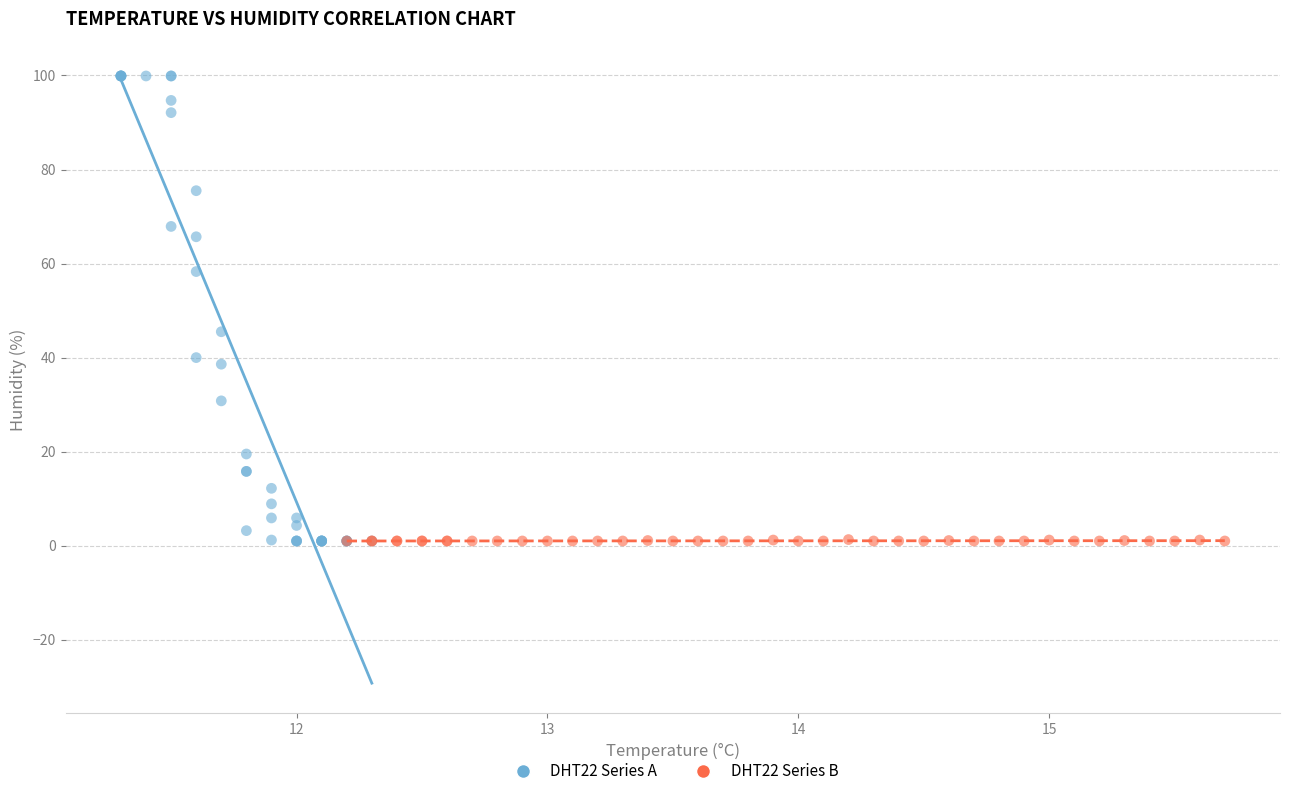

Which series reaches the maximum Y coordinate?

DHT22 Series A